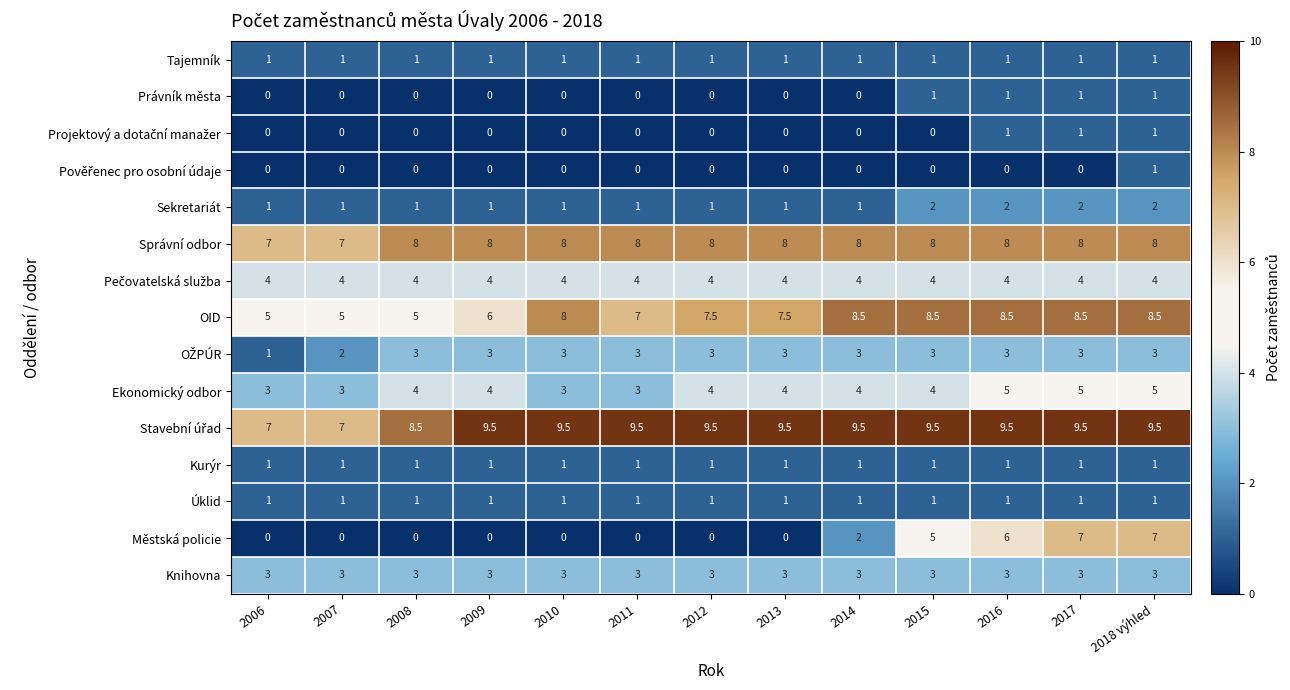

What is the maximum value shown in the chart?

9.5